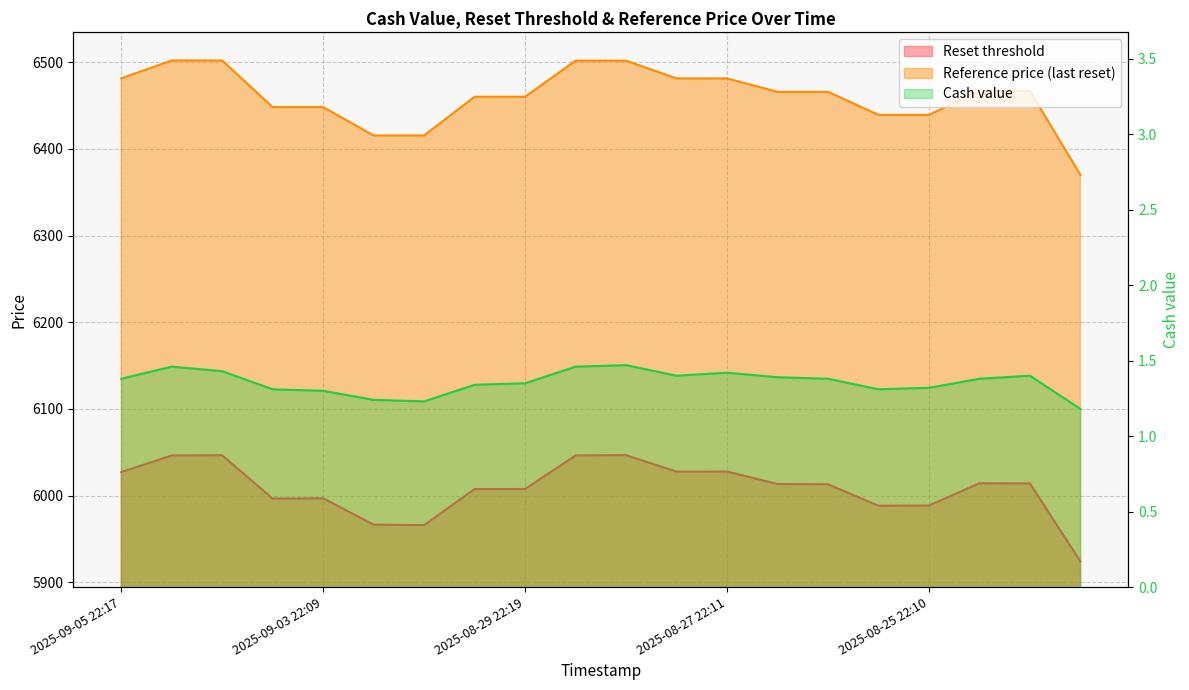

What is the average value of the Cash value series?

1.4